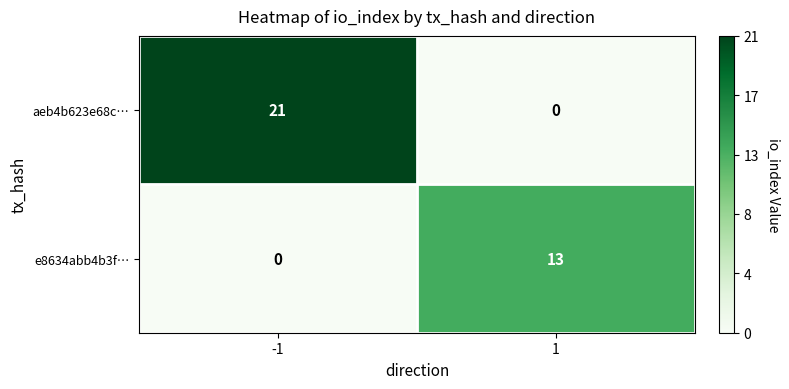

What is the highest value of the aeb4b623e68c… series?

21